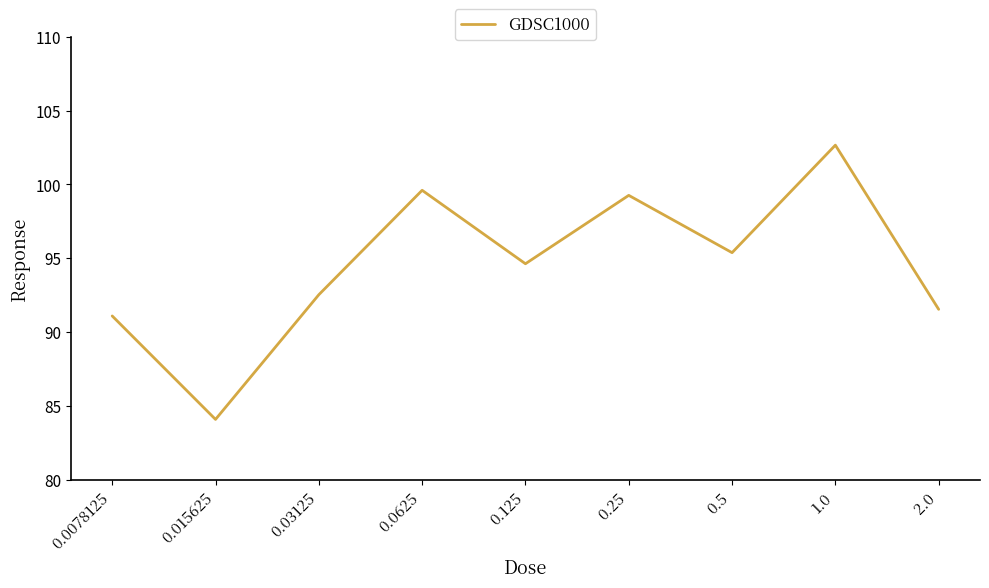

What is the average value?

94.5